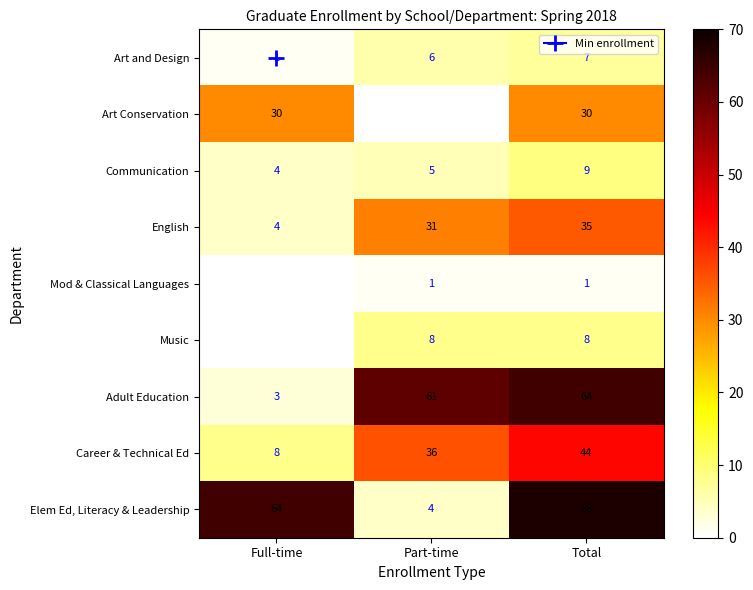

At which label does Elem Ed, Literacy & Leadership reach its peak?

Total